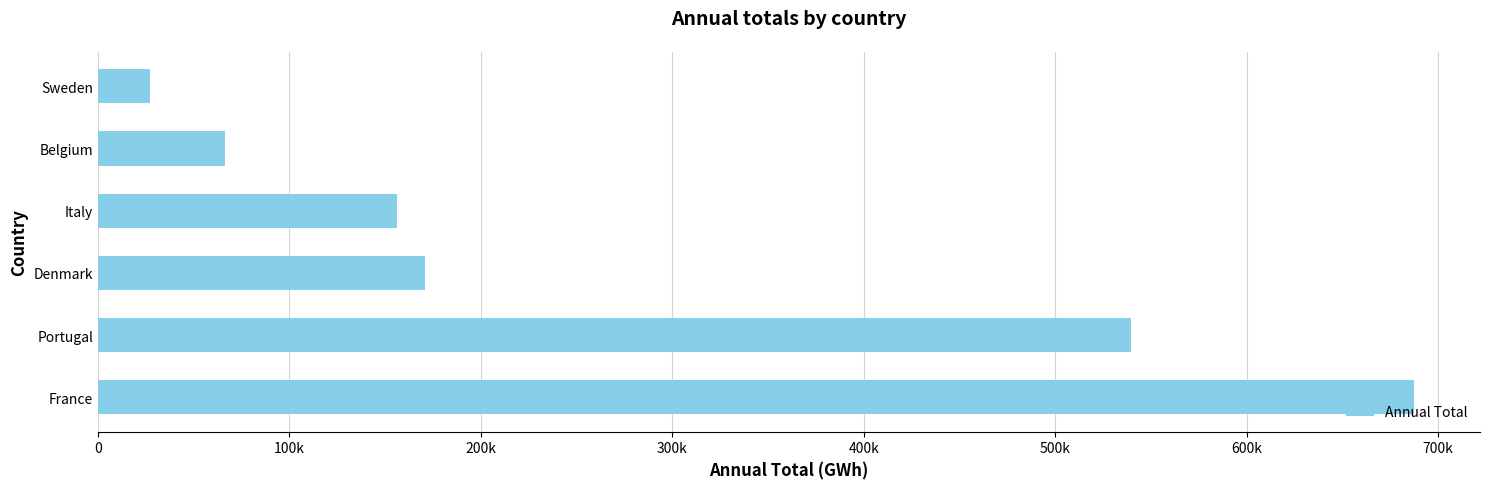

Does the chart contain any negative values?

No